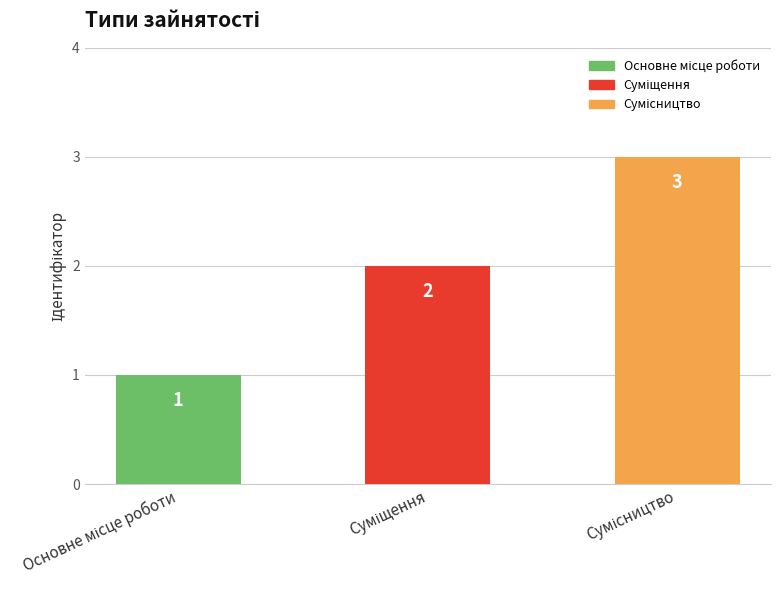

Where does the data first go above 2?

Сумісництво